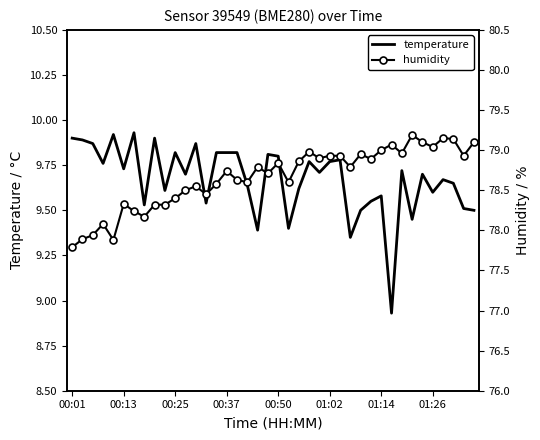

Which series has the largest total across all categories?

humidity